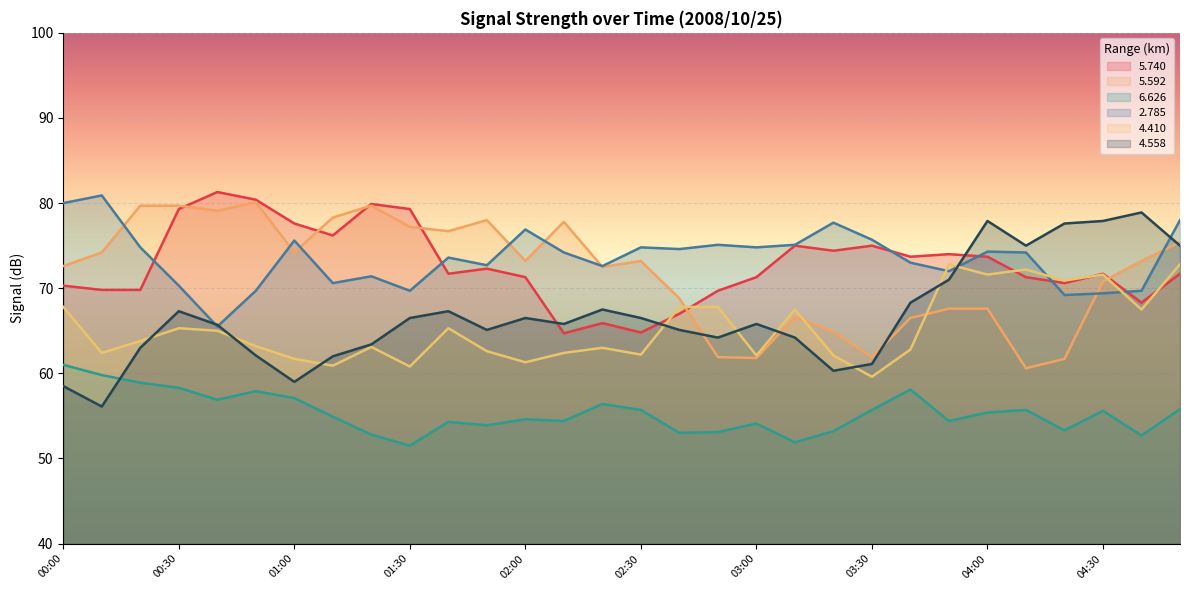

Does the chart display data point markers on the line(s)?

No